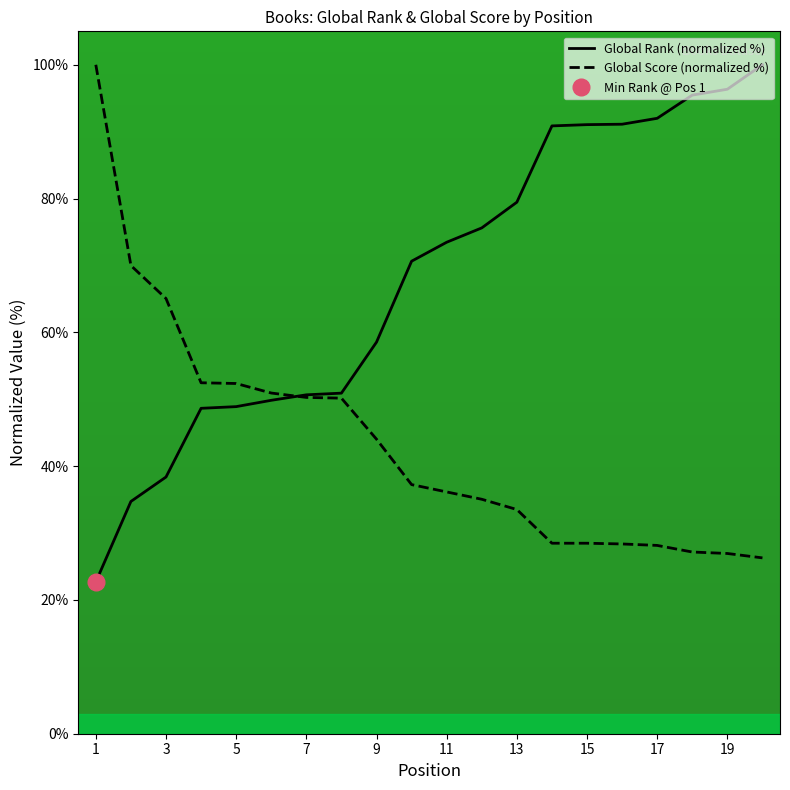

Read the Global Rank (normalized %) value at 3.

38.4